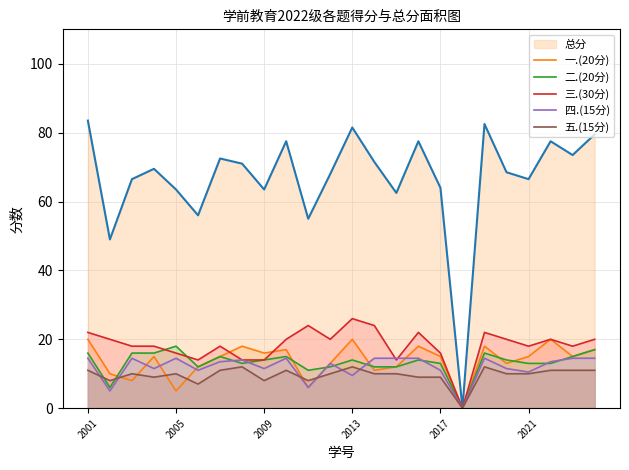

How many series are shown in this chart?

6